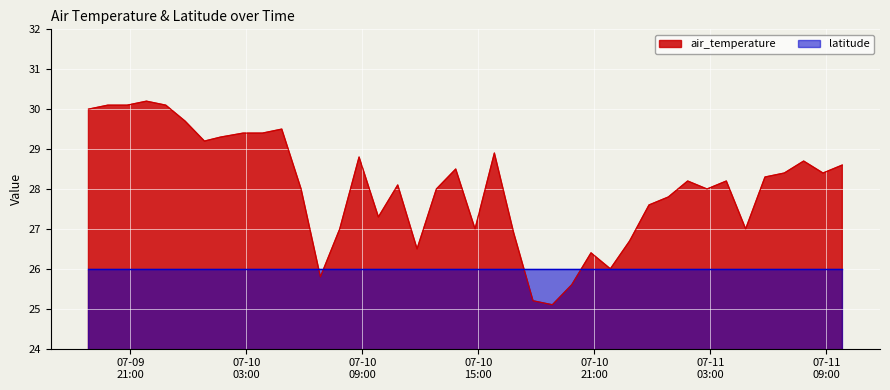

Which series has the largest total across all categories?

air_temperature